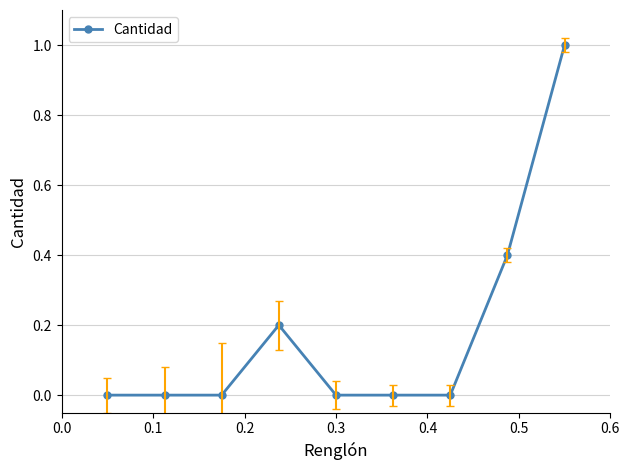

What is the difference between the maximum and minimum values?

1.0